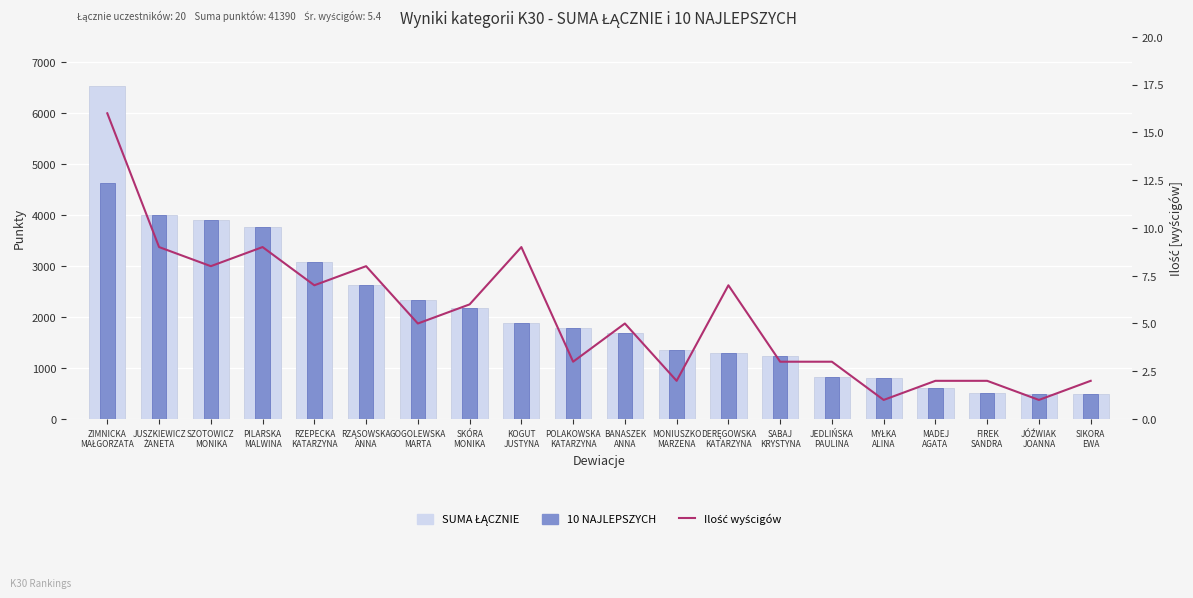

Between ZIMNICKA
MAŁGORZATA and SABAJ
KRYSTYNA, which series saw the biggest shift?

SUMA ŁĄCZNIE